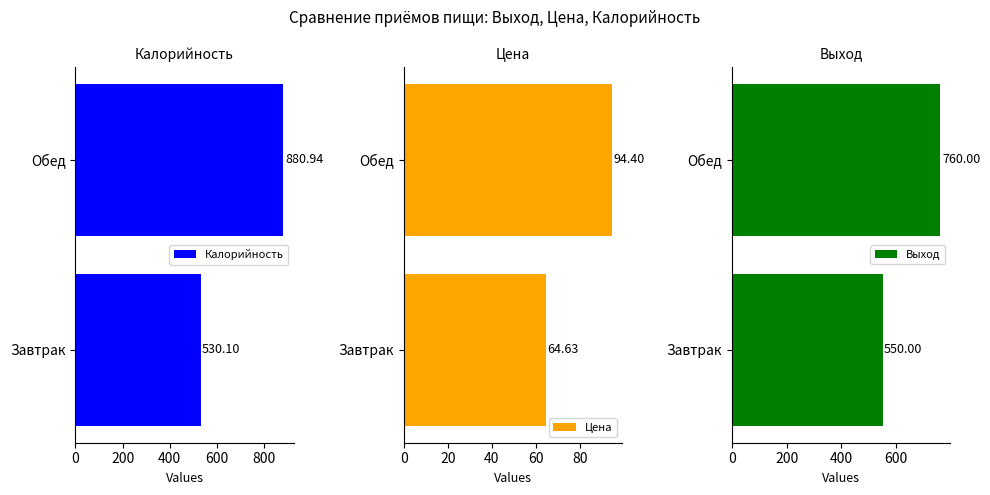

What is the difference between the maximum and minimum values in the Калорийность series?

350.8